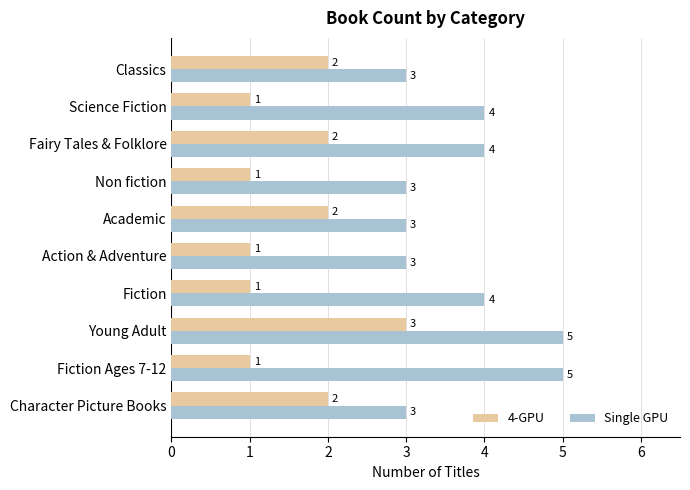

How many 4-GPU values are between 1 and 2?

9